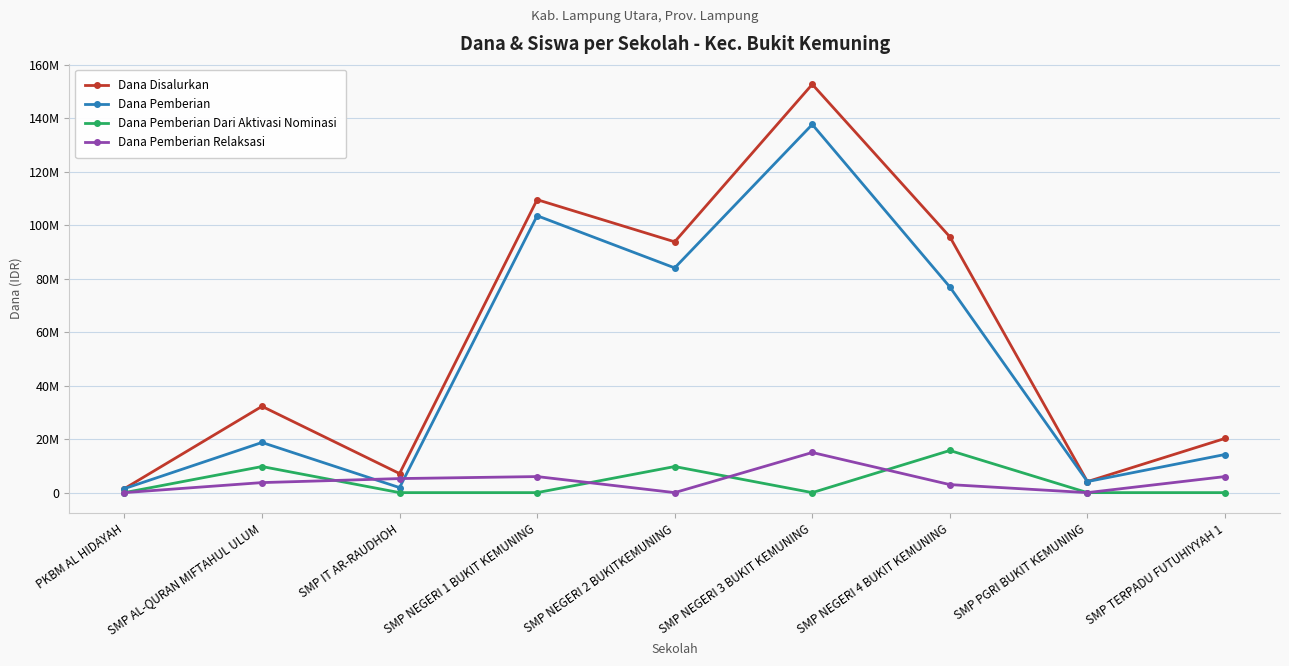

List the labels in order of Dana Pemberian Relaksasi value, smallest first.

PKBM AL HIDAYAH, SMP NEGERI 2 BUKITKEMUNING, SMP PGRI BUKIT KEMUNING, SMP NEGERI 4 BUKIT KEMUNING, SMP AL-QURAN MIFTAHUL ULUM, SMP IT AR-RAUDHOH, SMP NEGERI 1 BUKIT KEMUNING, SMP TERPADU FUTUHIYYAH 1, SMP NEGERI 3 BUKIT KEMUNING